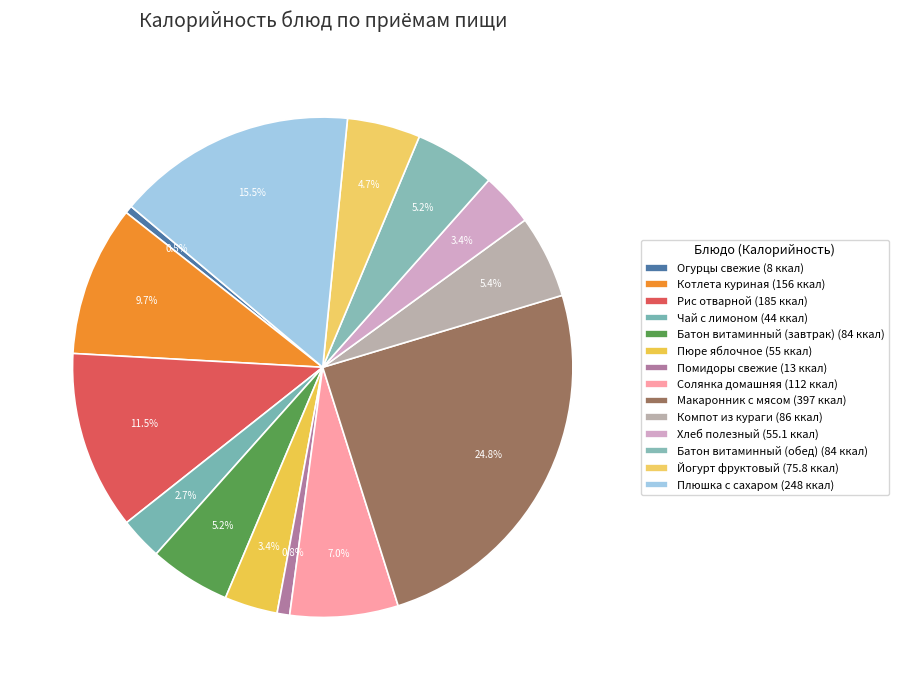

To the nearest percent, what is the difference between the largest and smallest slice percentages?

24%